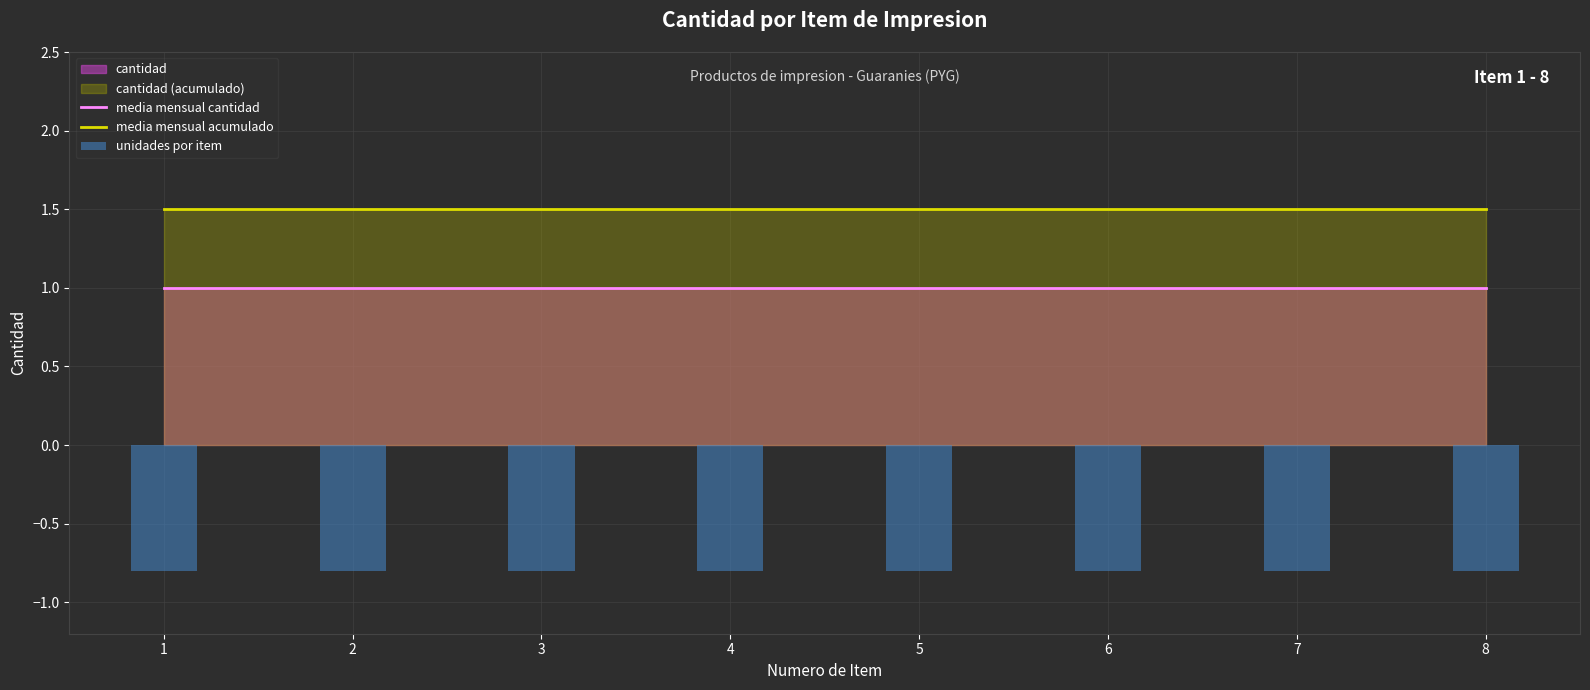

What is the maximum value shown in the chart?

1.5